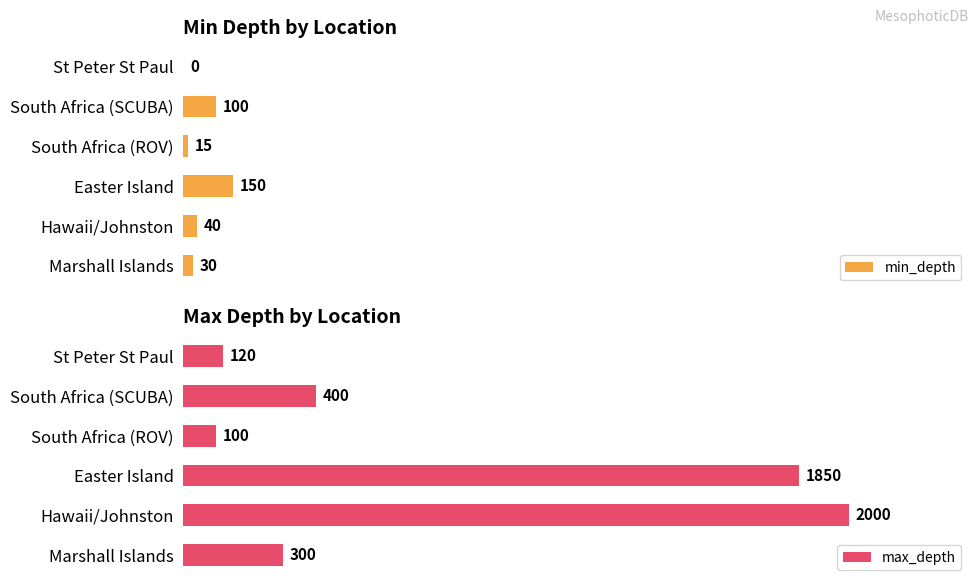

At which label does min_depth reach its peak?

Easter Island